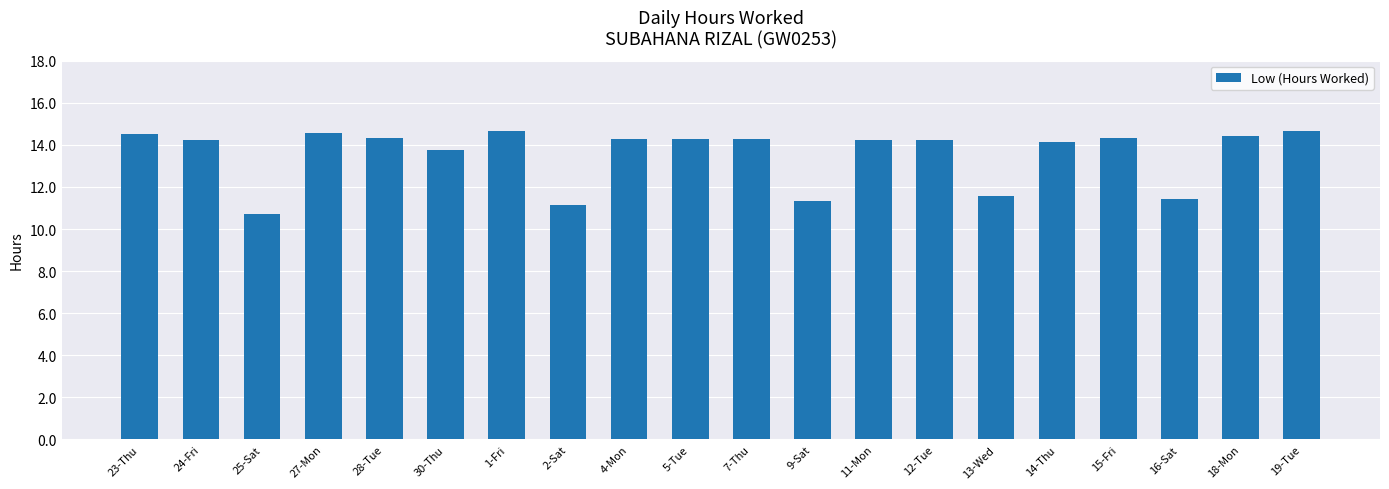

What is the label of the 6th bar from the right?

13-Wed